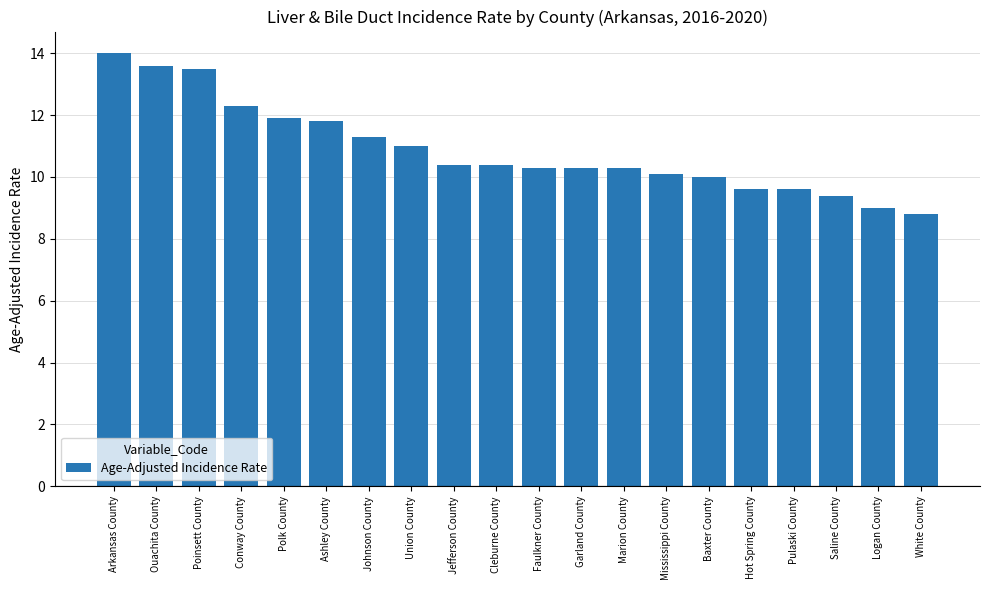

Where does the data first go above 10?

Arkansas County